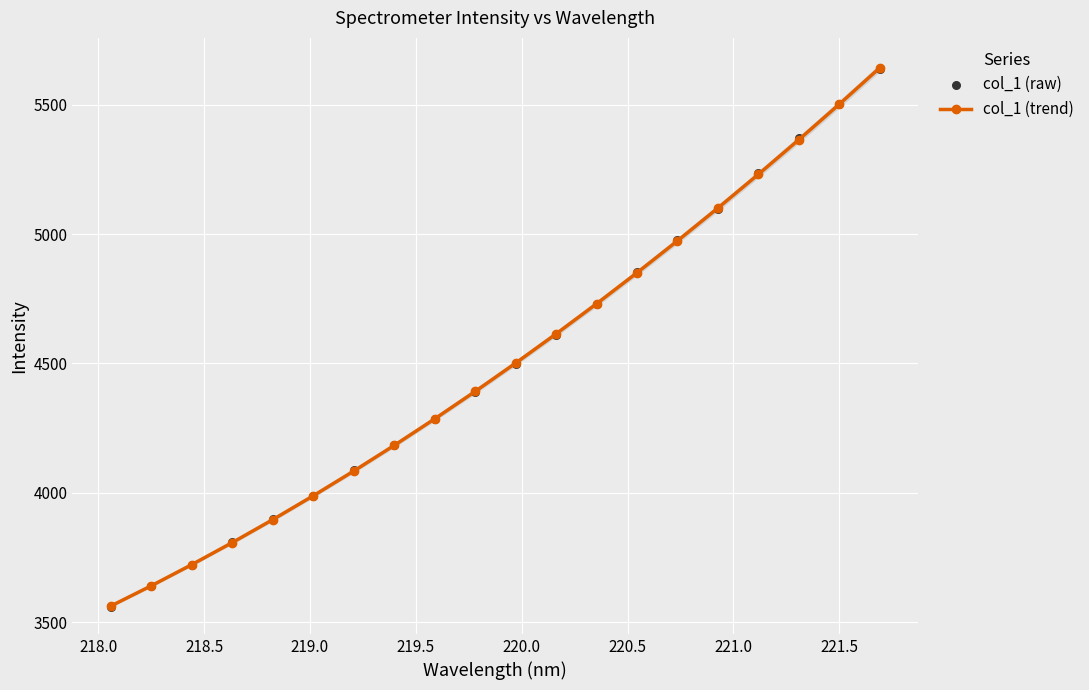

What is the value of the col_1 (trend) point at the 13th from the left?

4730.7